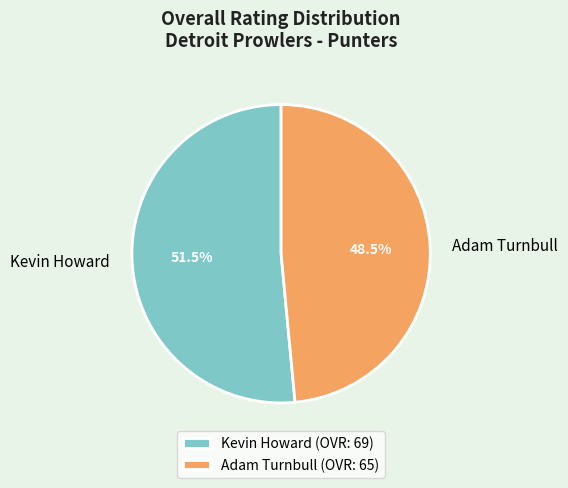

Does Kevin Howard represent more than half of the total?

Yes